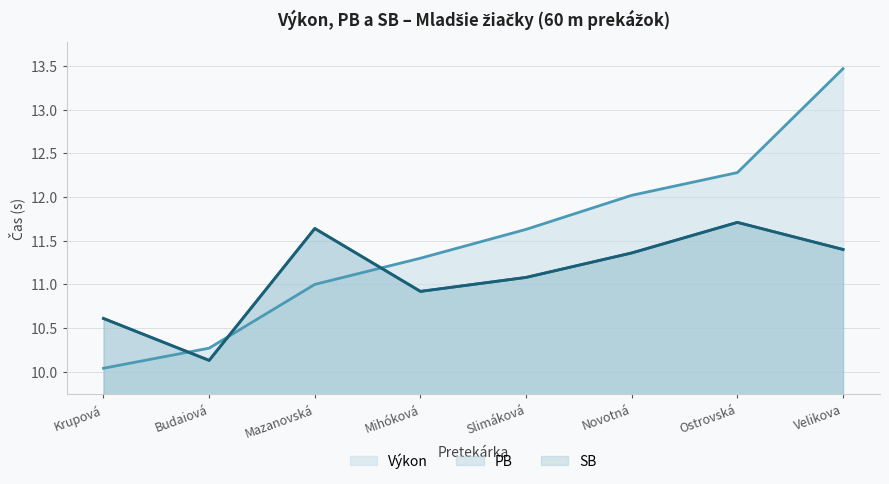

True or false: SB and PB intersect in this chart.

False